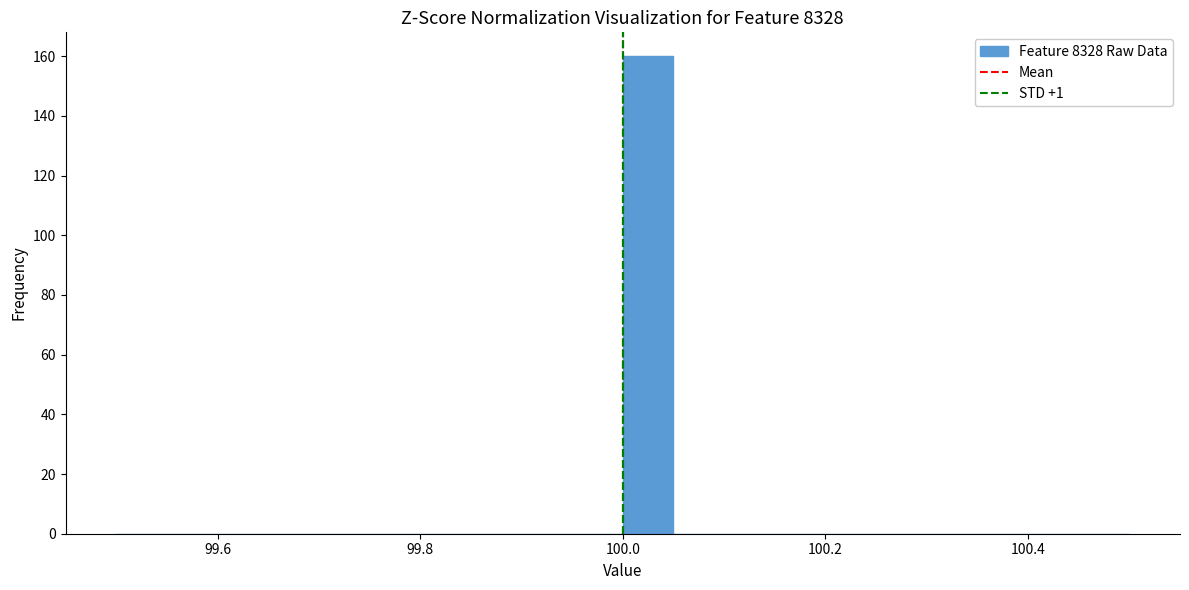

Around what value on the x-axis is the tallest bar? Give the approximate position of its centre, as read against the axis.

100.02